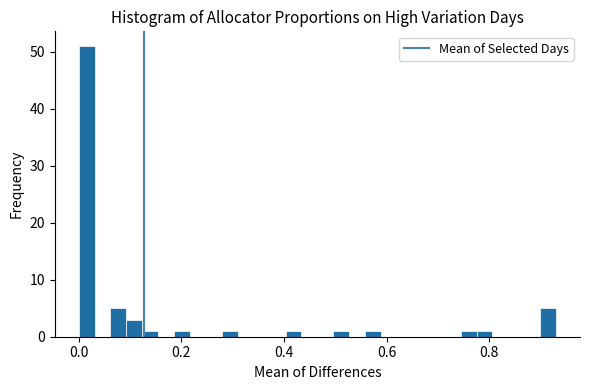

Read against the x-axis, roughly where is the centre of the tallest bar?

0.02